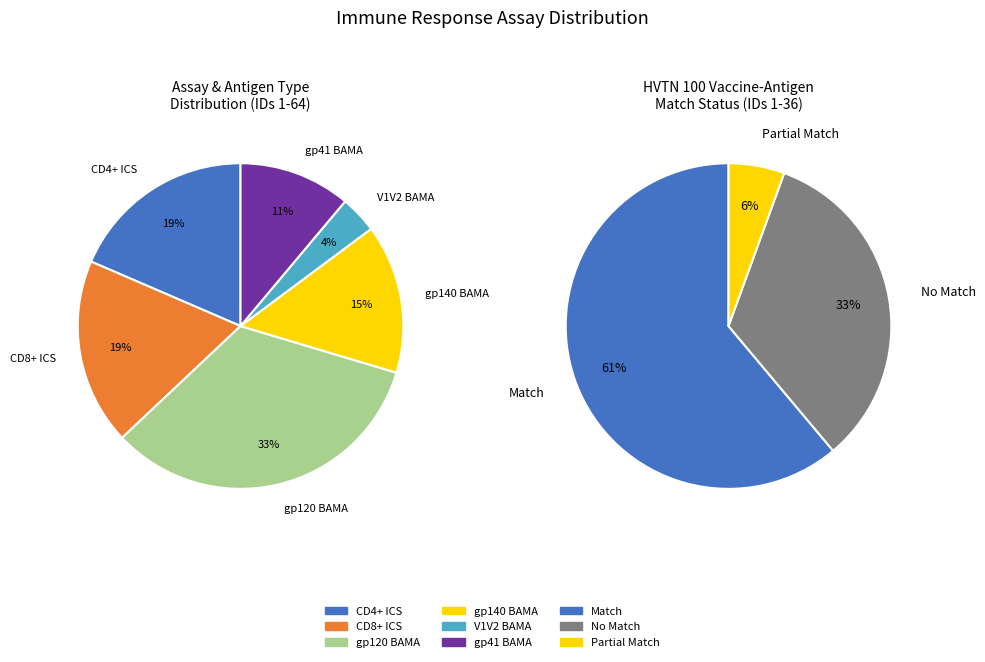

What is the change in value from ICS to BAMA?

-16